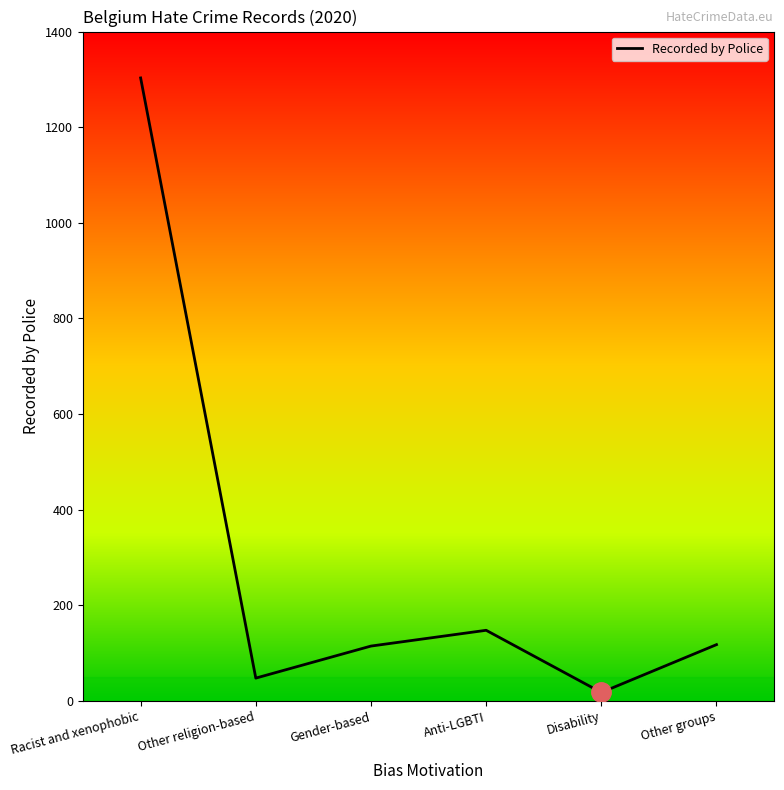

What is the approximate value at Racist and xenophobic, to the nearest 50?

1300